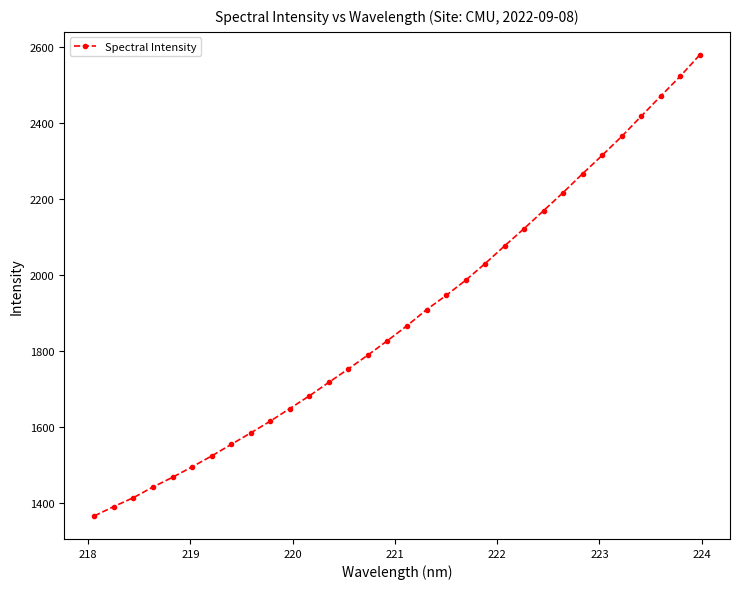

What is the value of the 14th point from the left?

1753.1